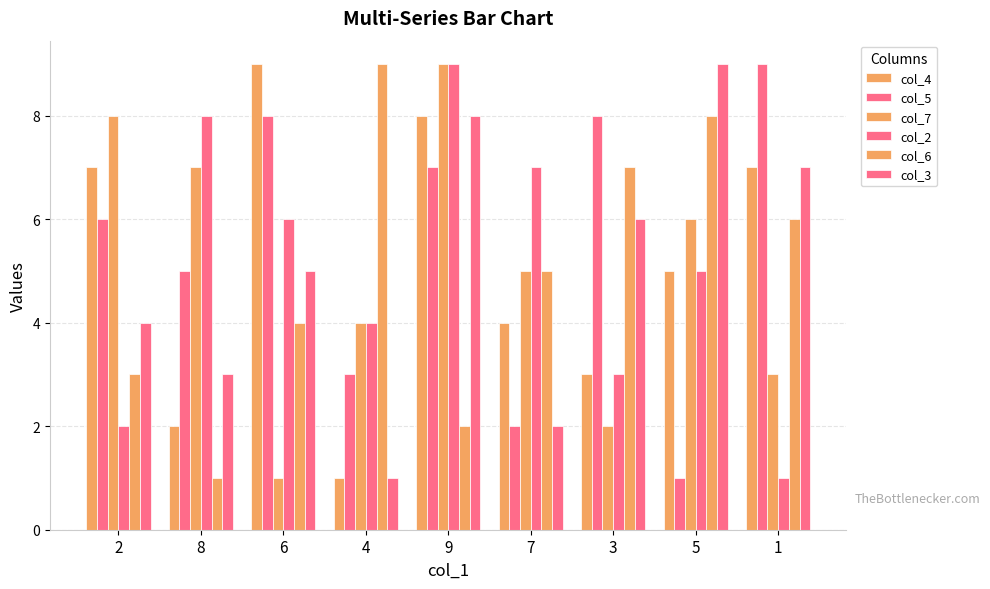

Is it true that col_3 equals 2 at 8?

False